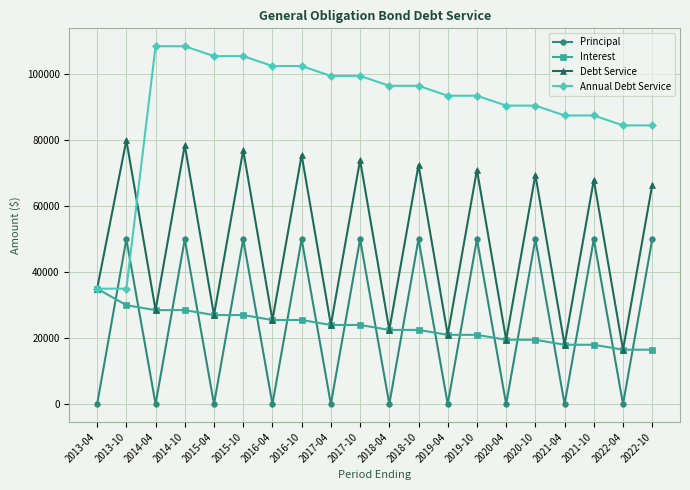

Between 2017-10 and 2021-04, which series saw the biggest shift?

Debt Service